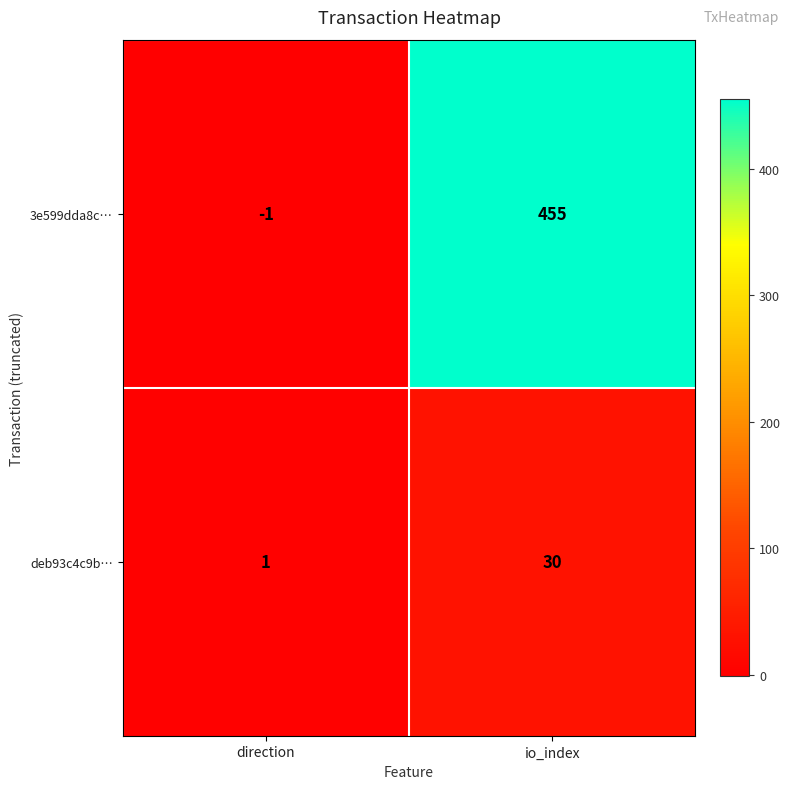

Which category has the lowest value across all series?

direction